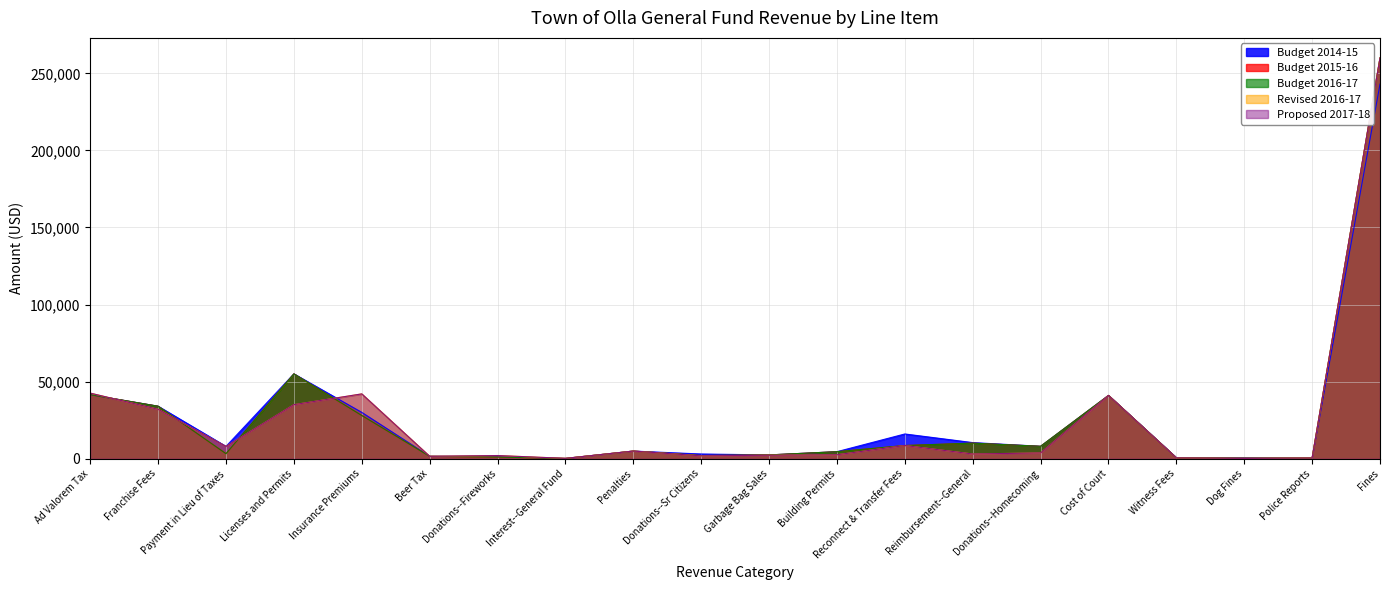

What is the difference between the maximum and minimum values in the Budget 2016-17 series?

259875